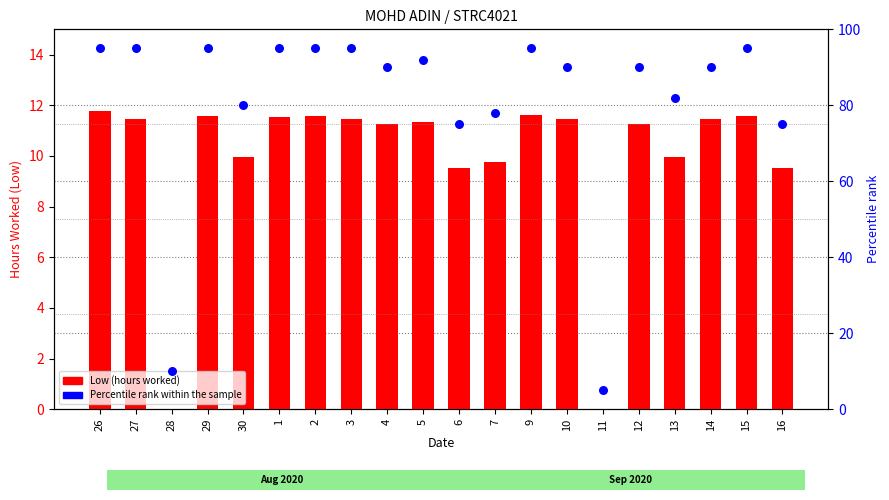

Which series reaches the maximum Y coordinate?

Percentile rank within the sample